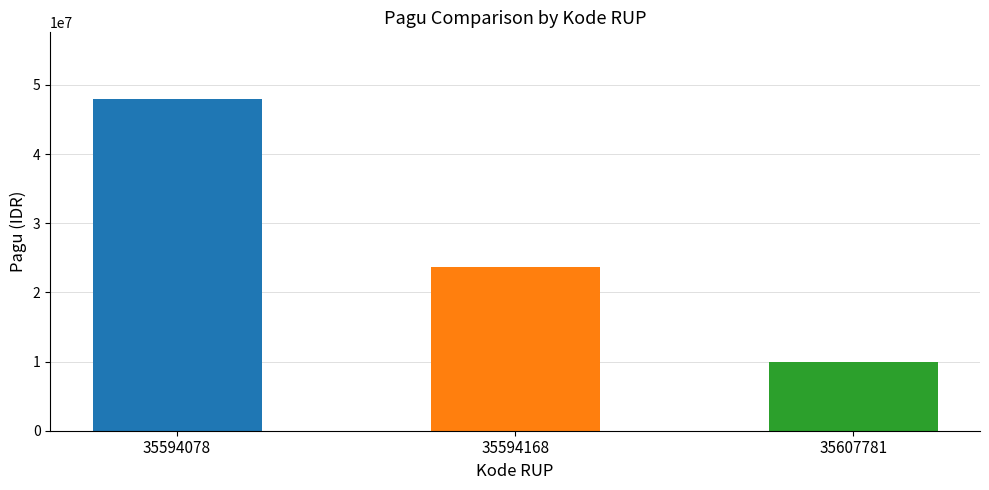

What is the value of the 3rd bar from the left?

9900000